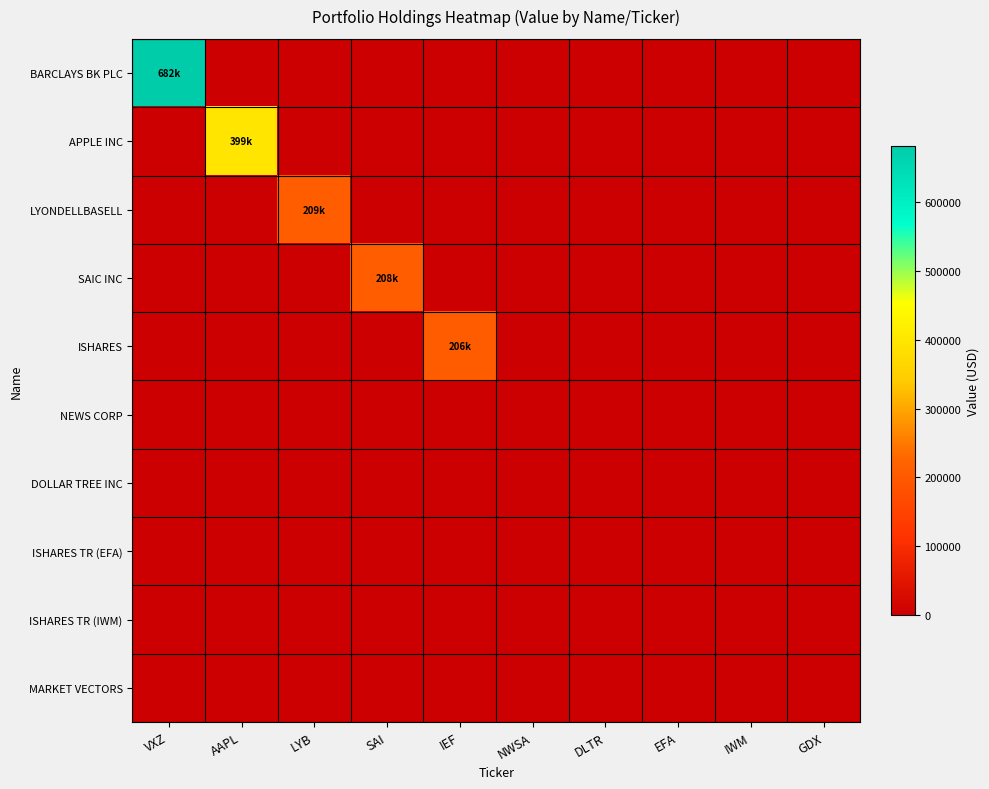

Reading right to left, transcribe all the data shown in this chart.

BARCLAYS BK PLC: GDX=0	IWM=0	EFA=0	DLTR=0	NWSA=0	IEF=0	SAI=0	LYB=0	AAPL=0	VXZ=682000
APPLE INC: GDX=0	IWM=0	EFA=0	DLTR=0	NWSA=0	IEF=0	SAI=0	LYB=0	AAPL=399000	VXZ=0
LYONDELLBASELL: GDX=0	IWM=0	EFA=0	DLTR=0	NWSA=0	IEF=0	SAI=0	LYB=209000	AAPL=0	VXZ=0
SAIC INC: GDX=0	IWM=0	EFA=0	DLTR=0	NWSA=0	IEF=0	SAI=208000	LYB=0	AAPL=0	VXZ=0
ISHARES: GDX=0	IWM=0	EFA=0	DLTR=0	NWSA=0	IEF=206000	SAI=0	LYB=0	AAPL=0	VXZ=0
NEWS CORP: GDX=0	IWM=0	EFA=0	DLTR=0	NWSA=0	IEF=0	SAI=0	LYB=0	AAPL=0	VXZ=0
DOLLAR TREE INC: GDX=0	IWM=0	EFA=0	DLTR=0	NWSA=0	IEF=0	SAI=0	LYB=0	AAPL=0	VXZ=0
ISHARES TR (EFA): GDX=0	IWM=0	EFA=0	DLTR=0	NWSA=0	IEF=0	SAI=0	LYB=0	AAPL=0	VXZ=0
ISHARES TR (IWM): GDX=0	IWM=0	EFA=0	DLTR=0	NWSA=0	IEF=0	SAI=0	LYB=0	AAPL=0	VXZ=0
MARKET VECTORS: GDX=0	IWM=0	EFA=0	DLTR=0	NWSA=0	IEF=0	SAI=0	LYB=0	AAPL=0	VXZ=0